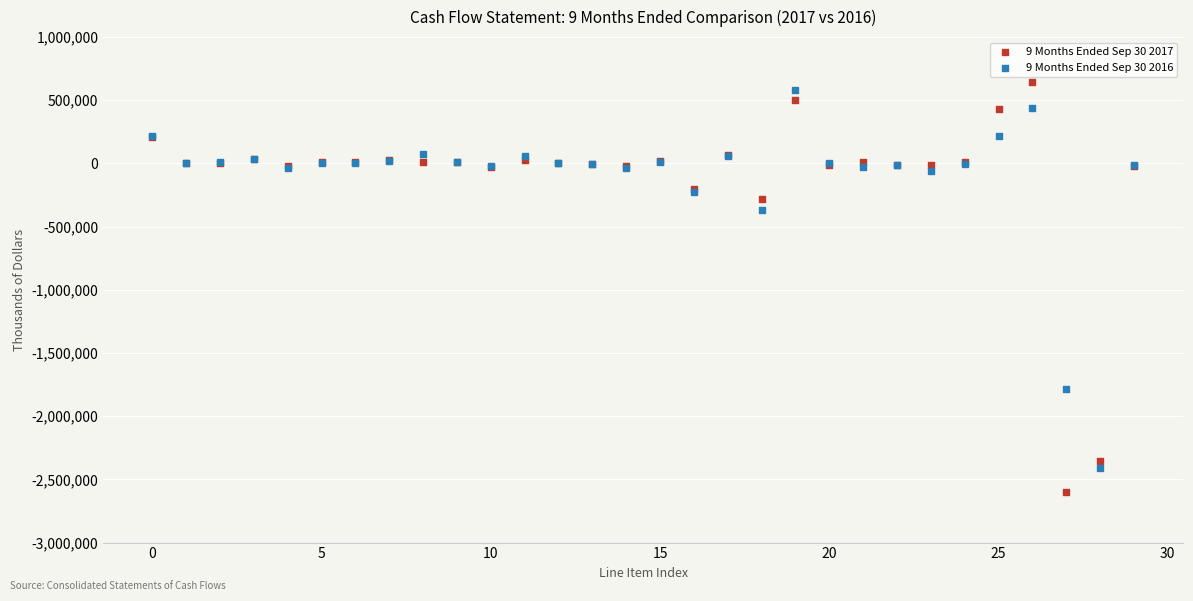

Which series reaches the minimum Y coordinate?

9 Months Ended Sep 30 2017